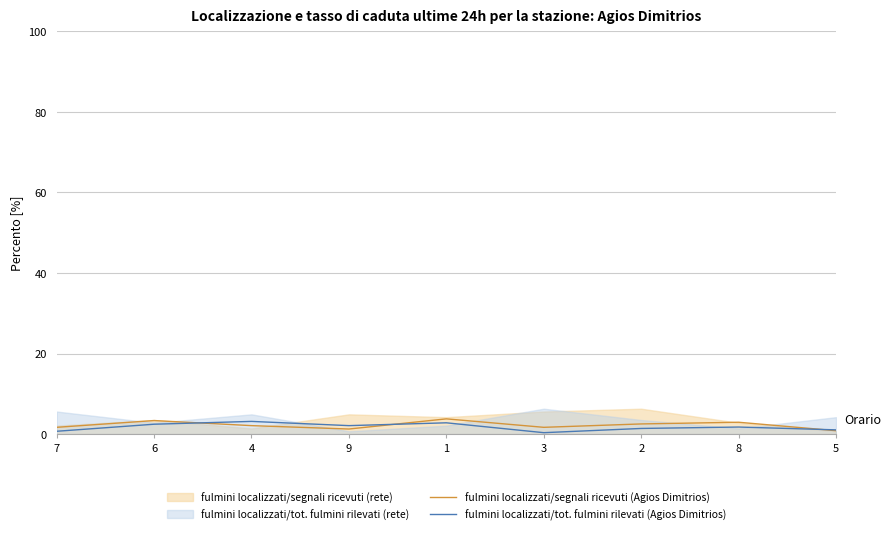

The fulmini localizzati/segnali ricevuti (Agios Dimitrios) series shows 2.1 at 4. True or false?

True